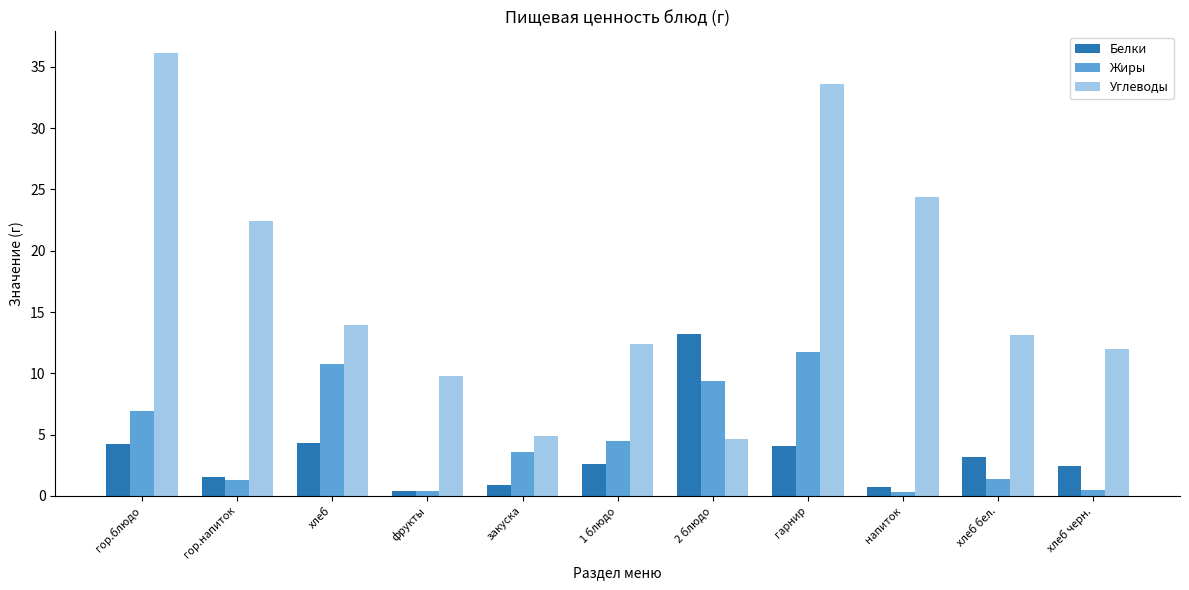

The value of Углеводы at хлеб is 9.6. True or false?

False